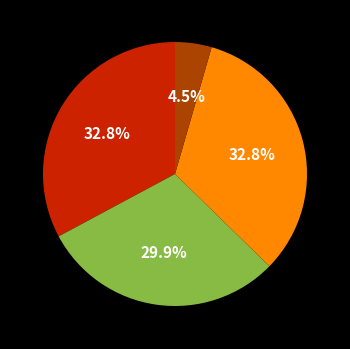

Does any single category account for the majority?

No